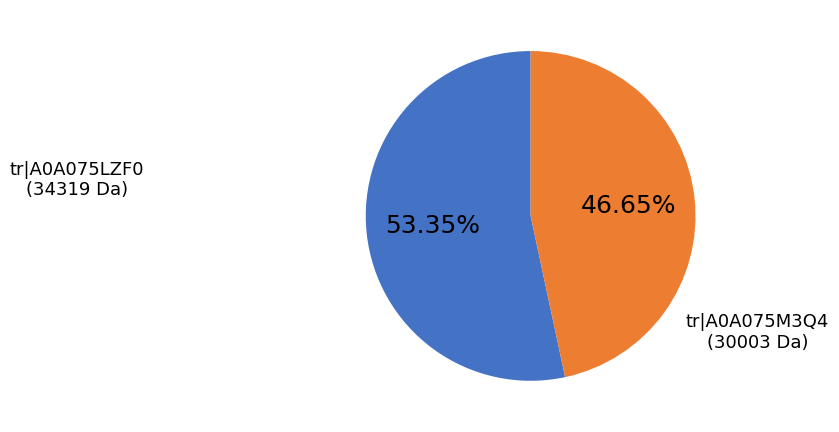

Is there any slice that represents more than half of the pie?

Yes